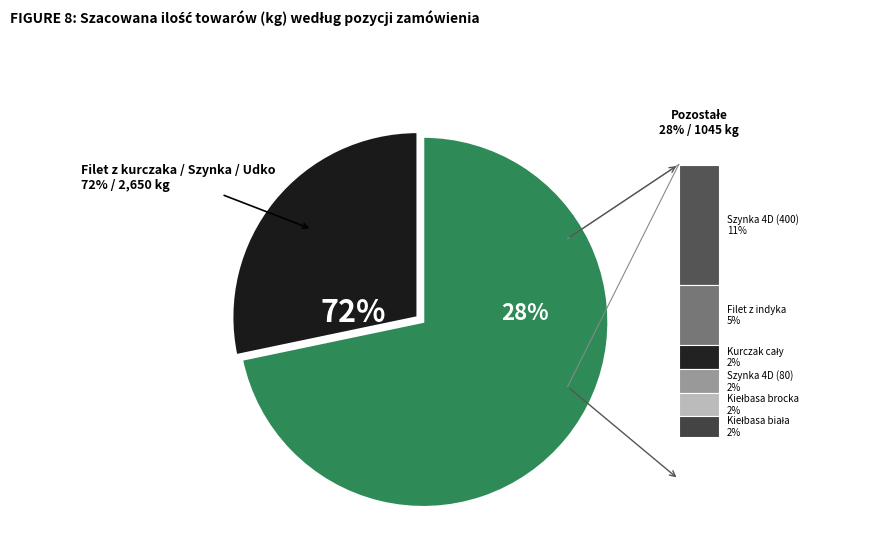

Approximately how many times larger is the value at Kurczak cały compared to Kiełbasa brocka?

1.1